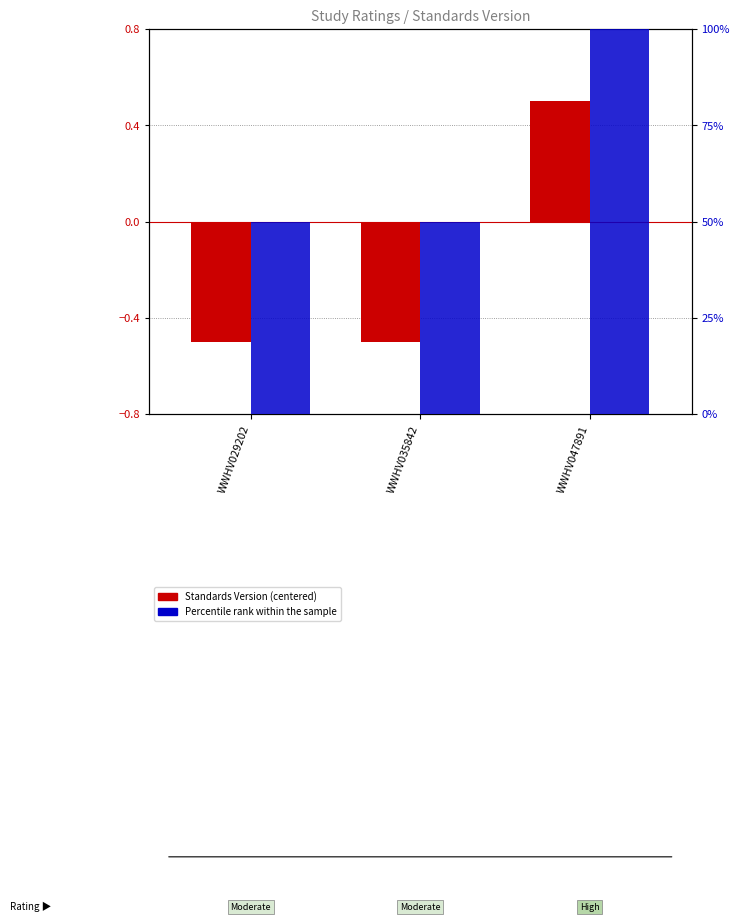

At how many categories does at least one series exceed 78?

1